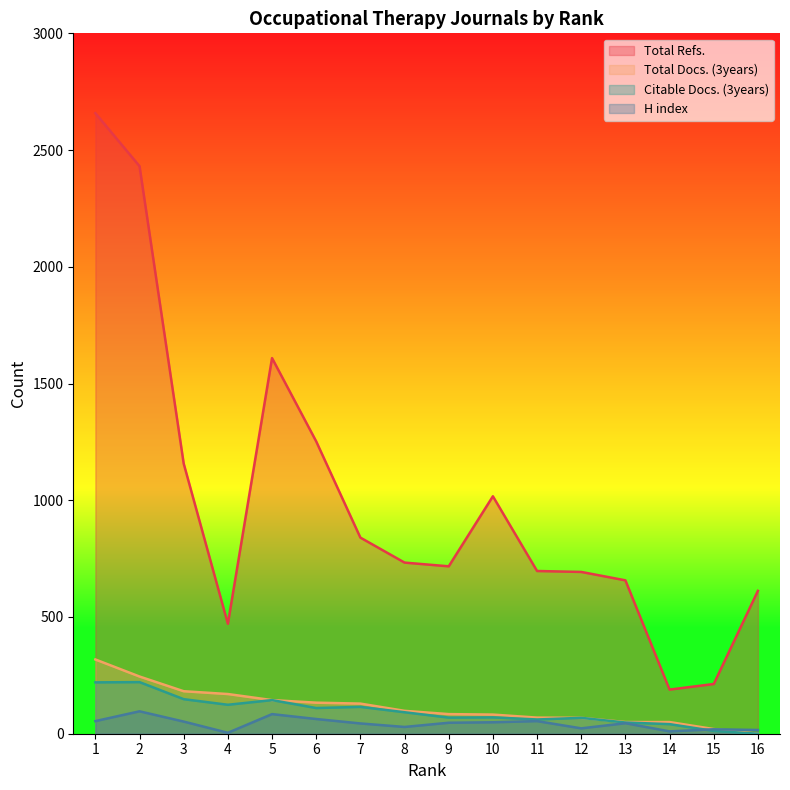

What value does the Total Refs. series have at 2?

2431